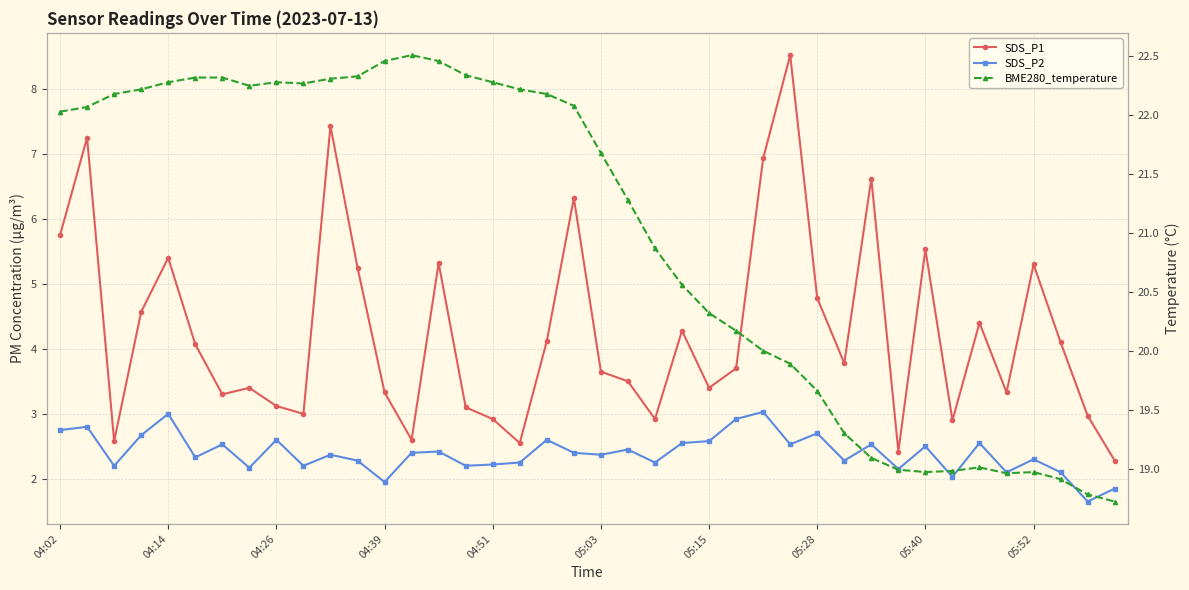

Which series changed the most between 12 and 21?

BME280_temperature